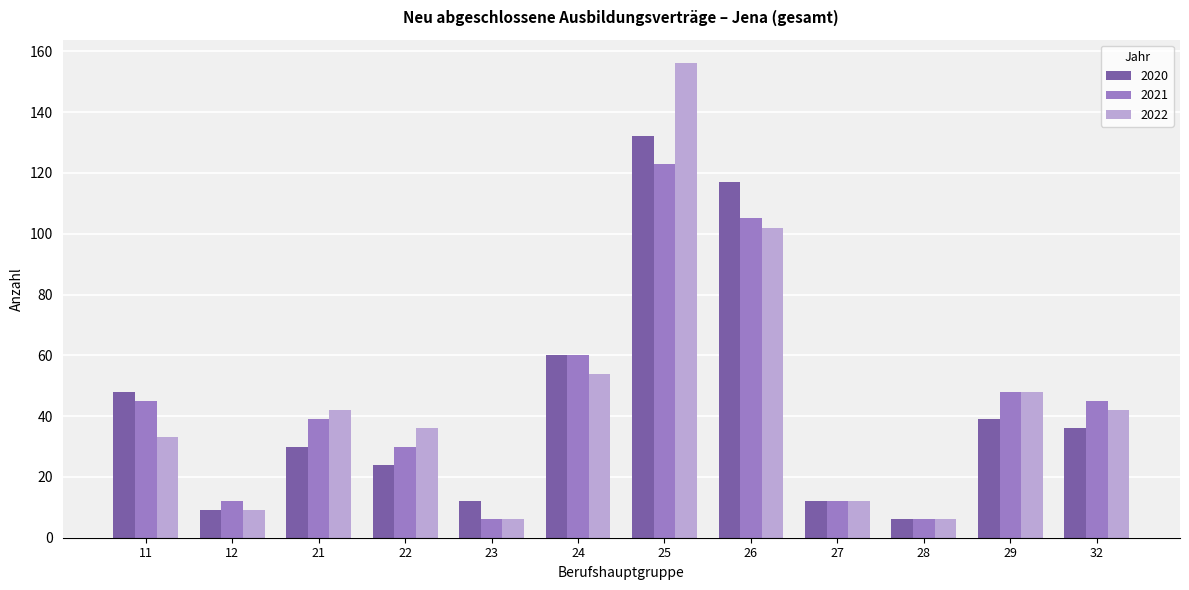

How many bars are there in each group?

3